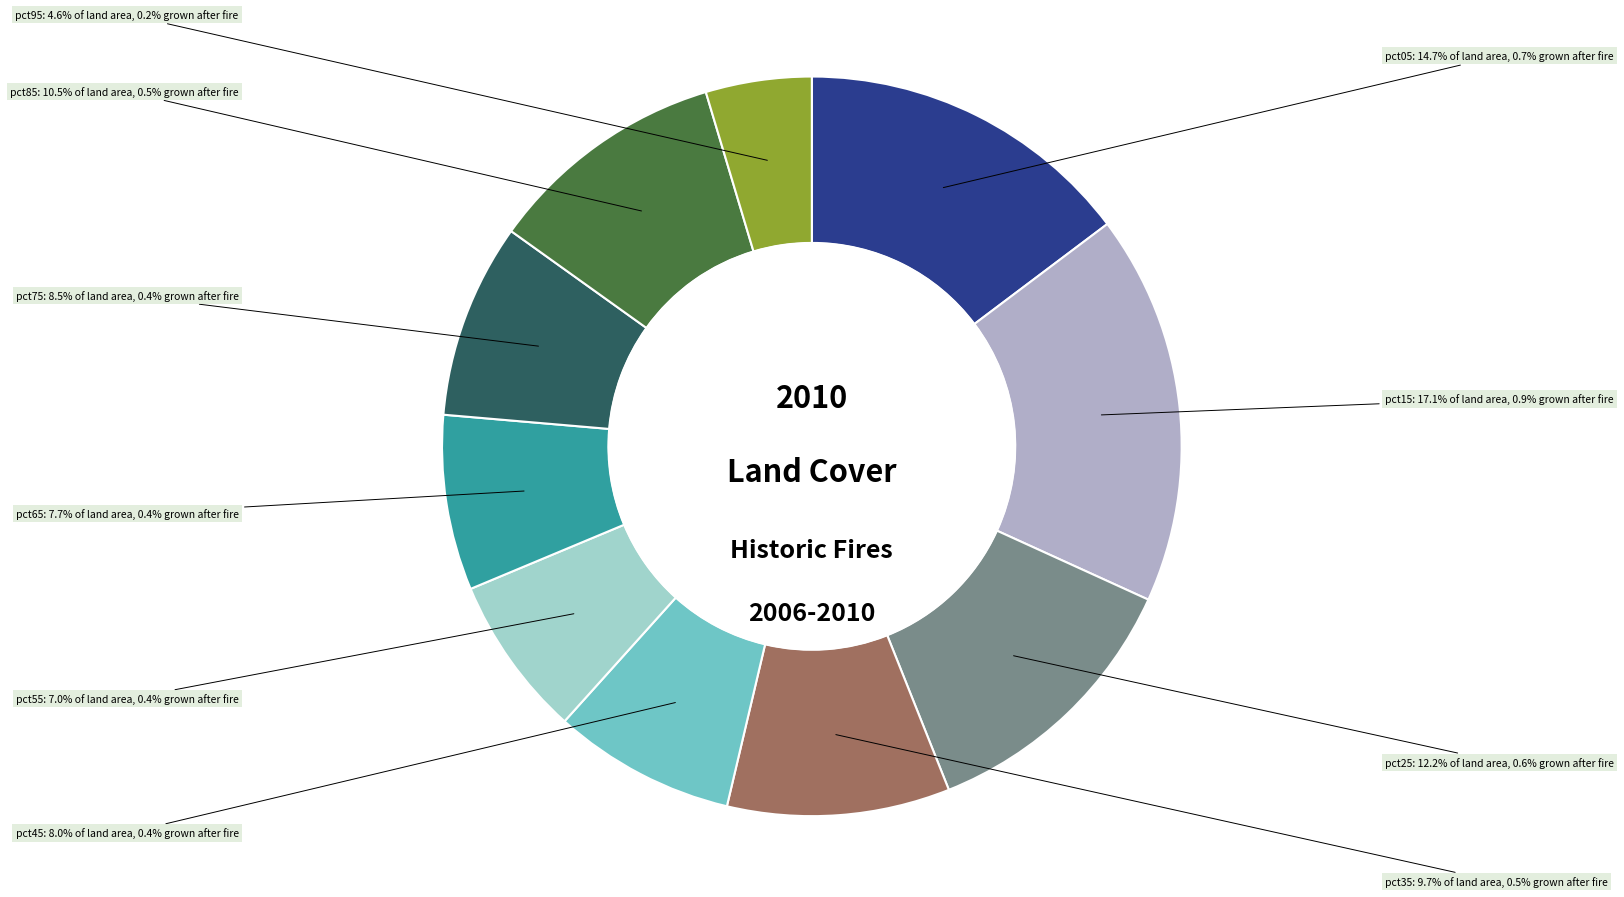

Does any single category account for the majority?

No